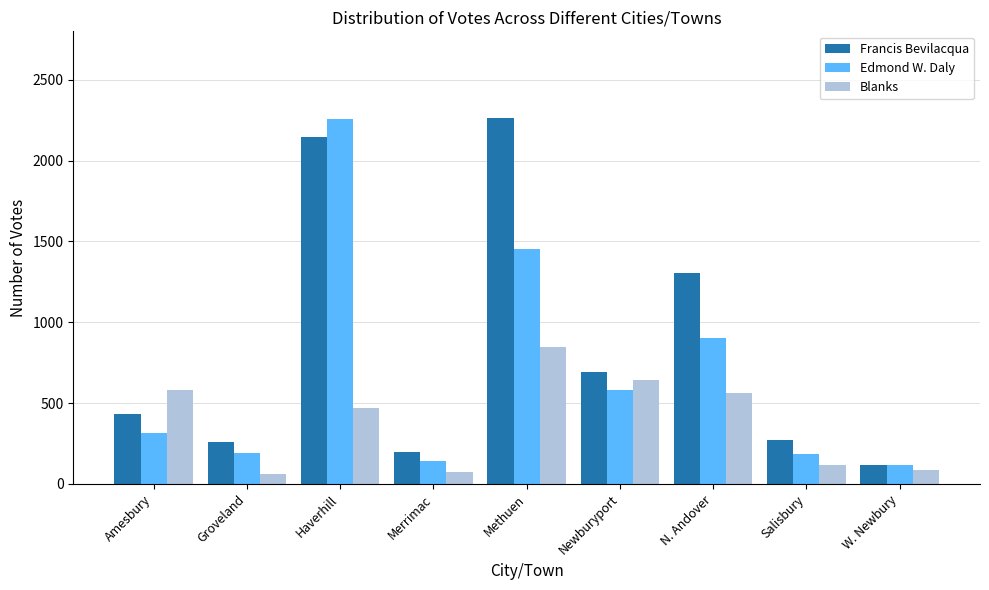

Which series changed the most between Haverhill and W. Newbury?

Edmond W. Daly